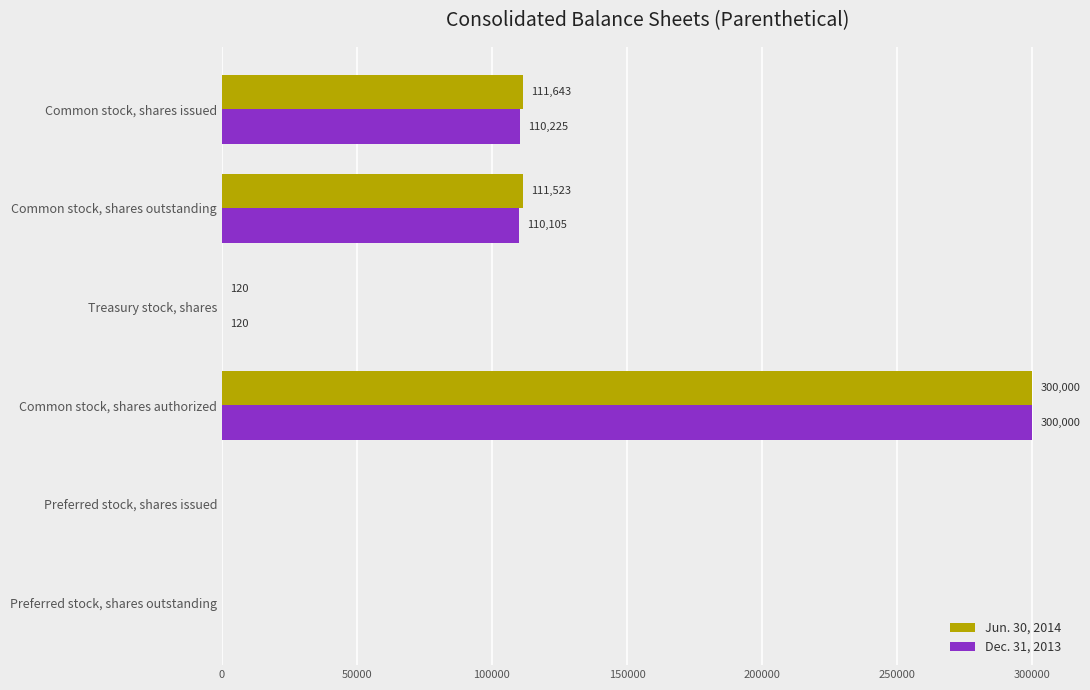

The Dec. 31, 2013 series shows 133653 at Preferred stock, shares issued. True or false?

False